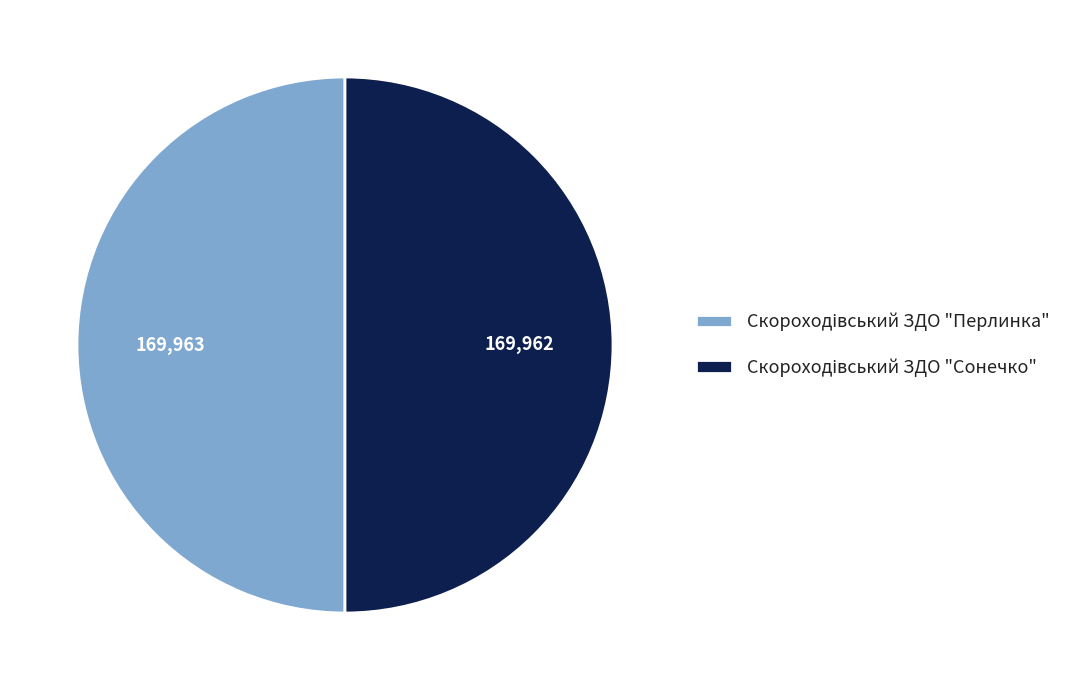

Count the number of slices in the pie.

2